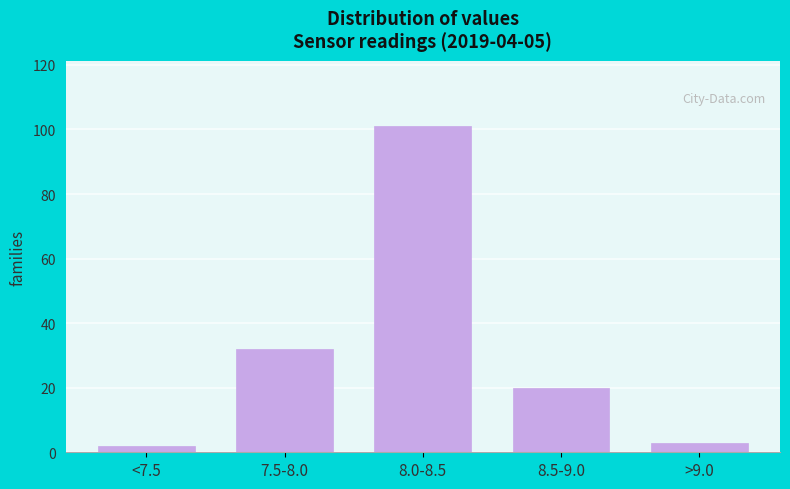

Reading left to right, extract all data points from this chart.

<7.5=2	7.5-8.0=32	8.0-8.5=101	8.5-9.0=20	>9.0=3